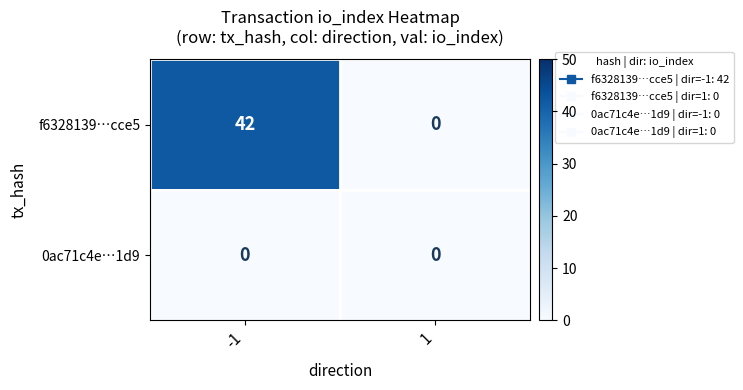

Which series has the largest range (max minus min)?

f6328139…cce5